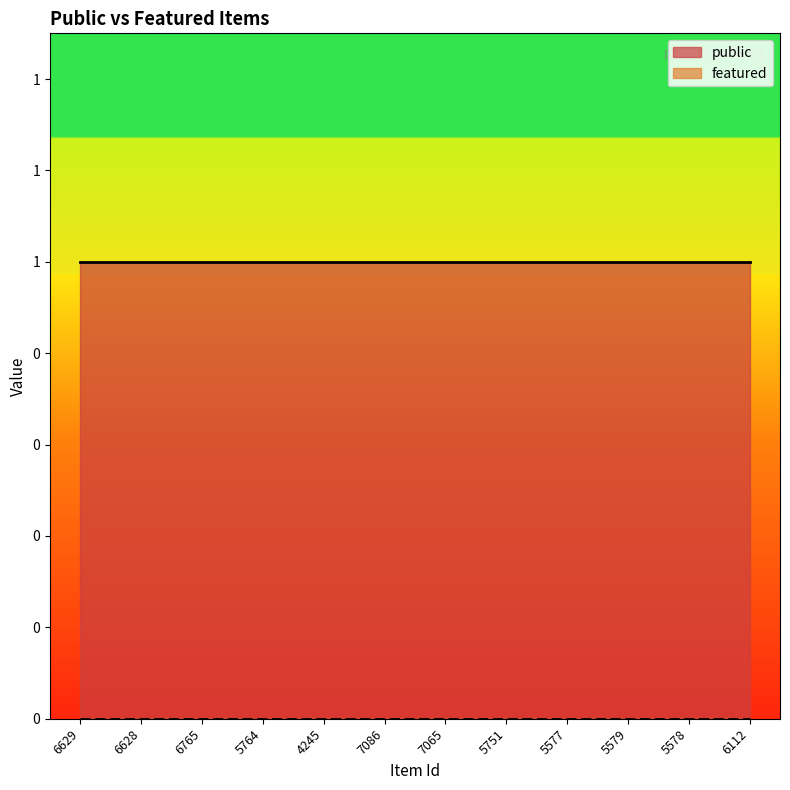

True or false: featured and public intersect in this chart.

False